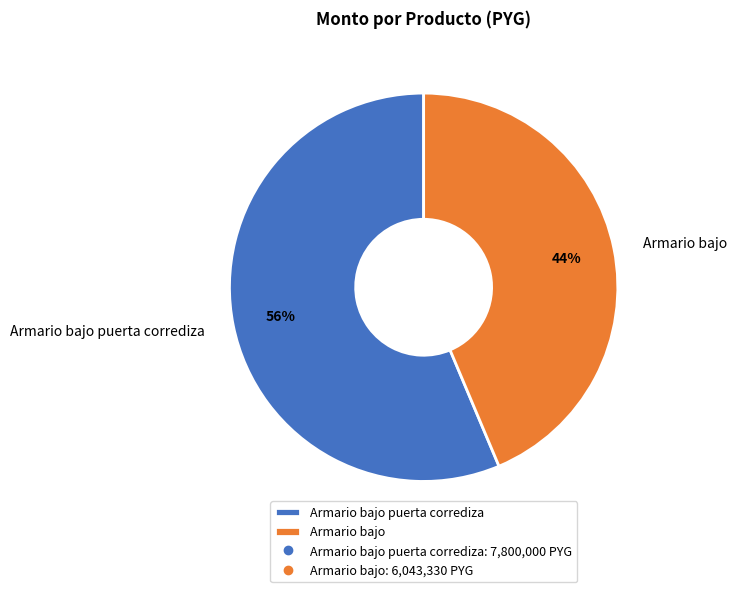

To the nearest percent, what is the combined percentage of Armario bajo puerta corrediza and Armario bajo?

100%